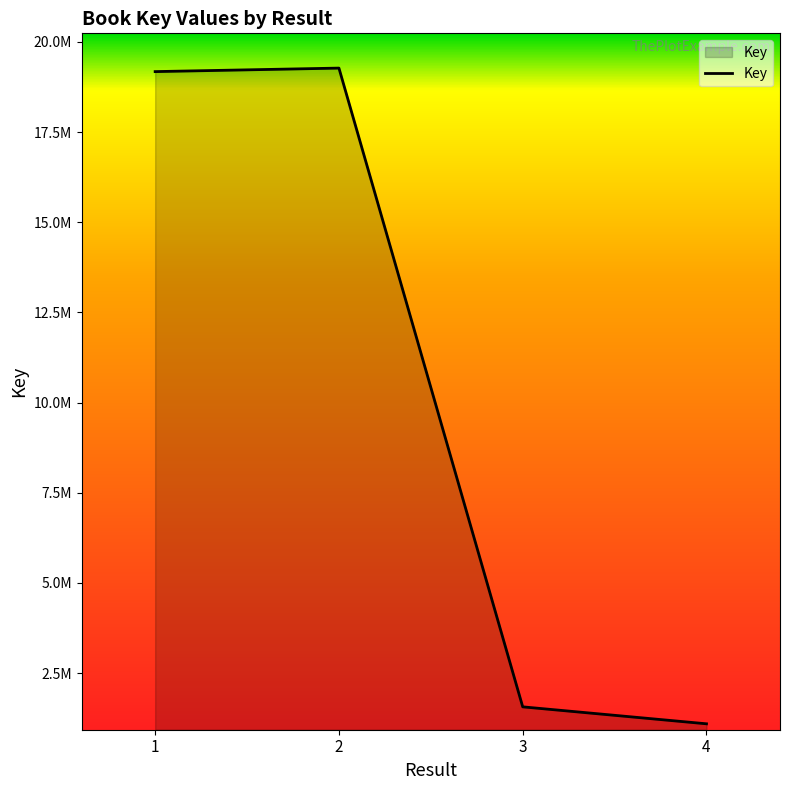

Which has a higher value, 4 or 1?

1